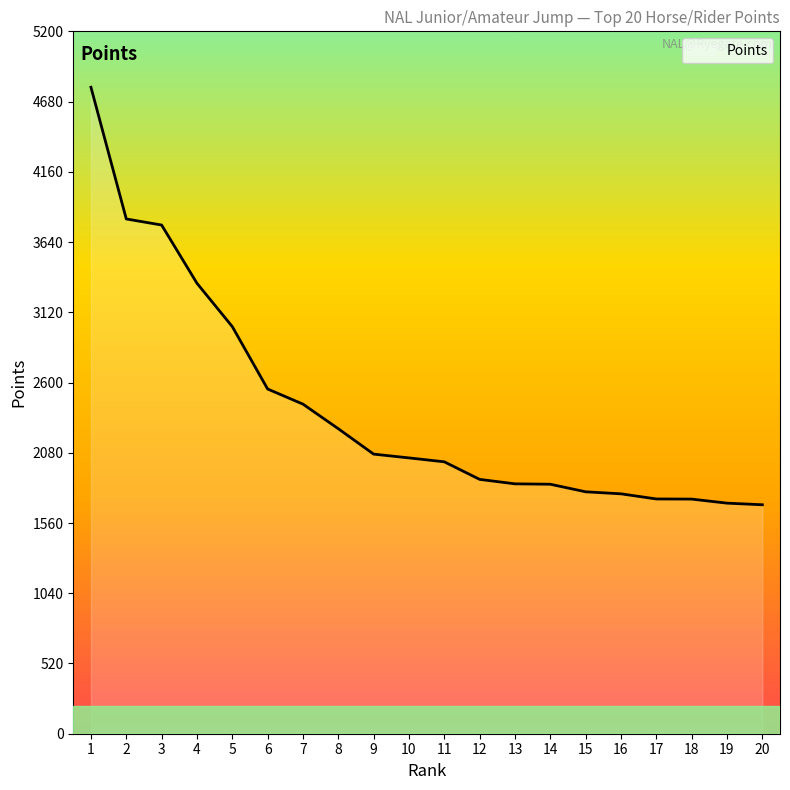

At which label is the value closest to 3240?

4